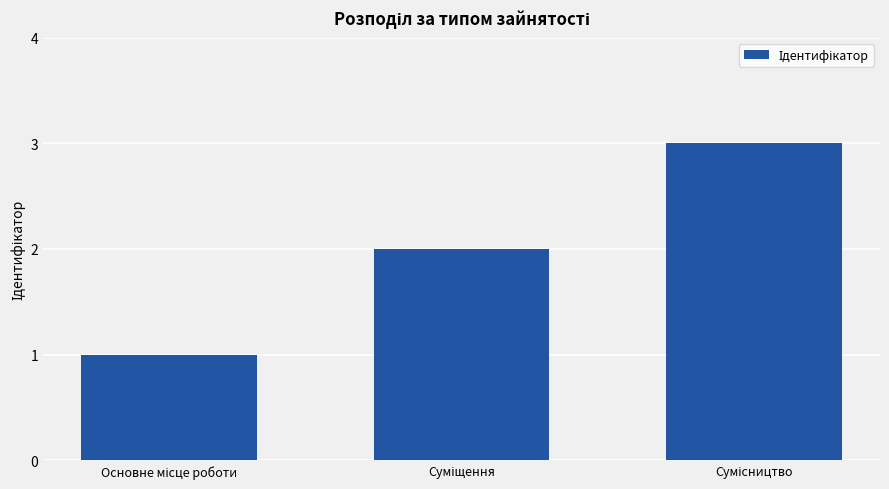

What is the maximum value shown in the chart?

3